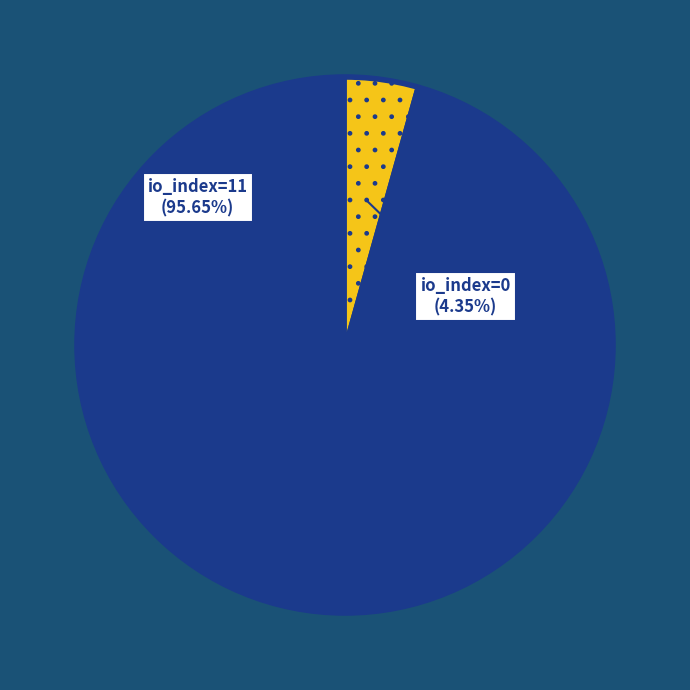

Count the number of slices in the pie.

2